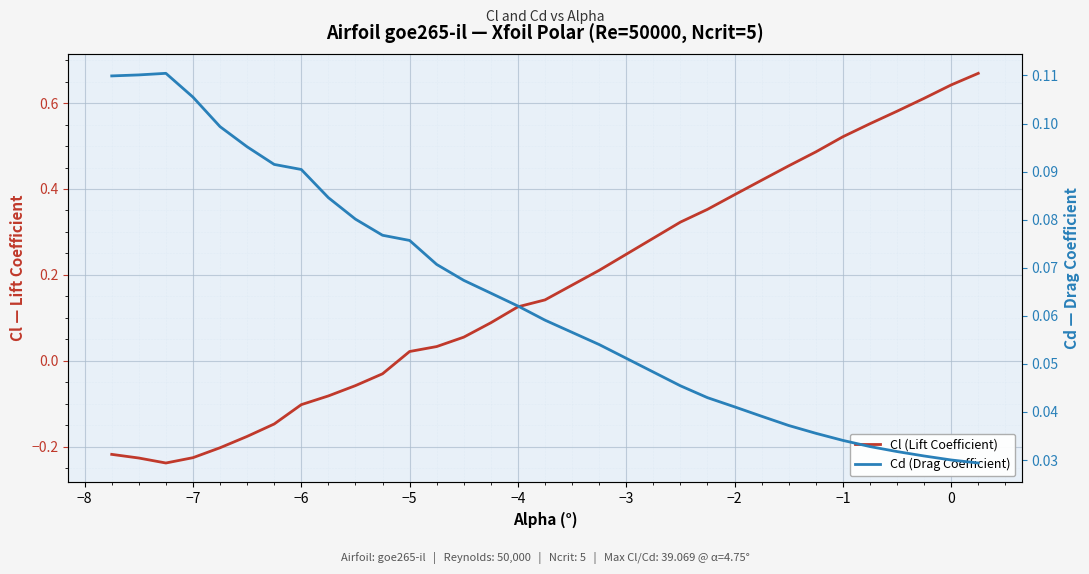

True or false: Cd (Drag Coefficient) has a value of 0.0 at 25.

False